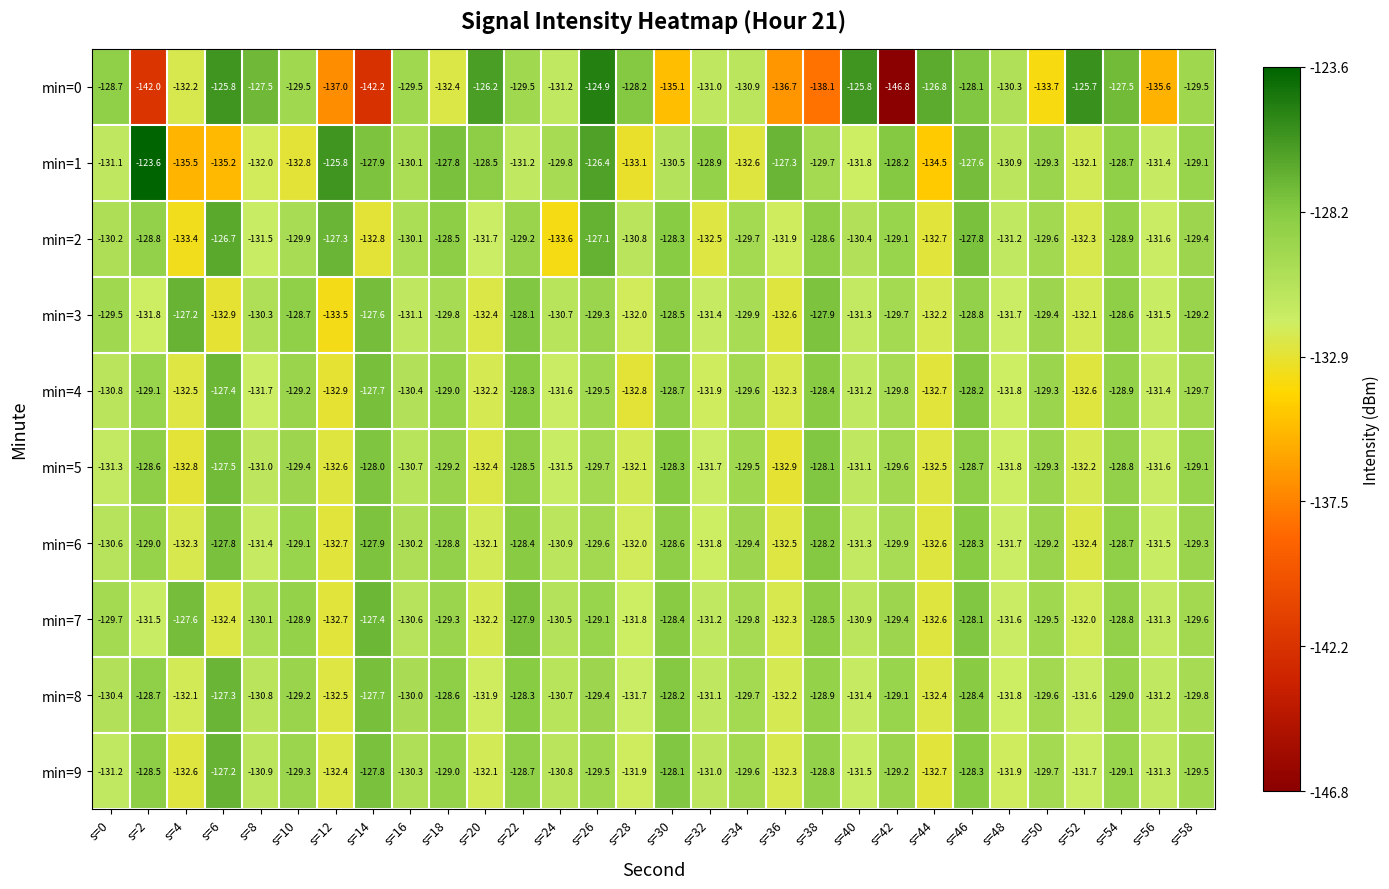

What is the sum of the min=4 values at s=2 and s=8?

-260.8